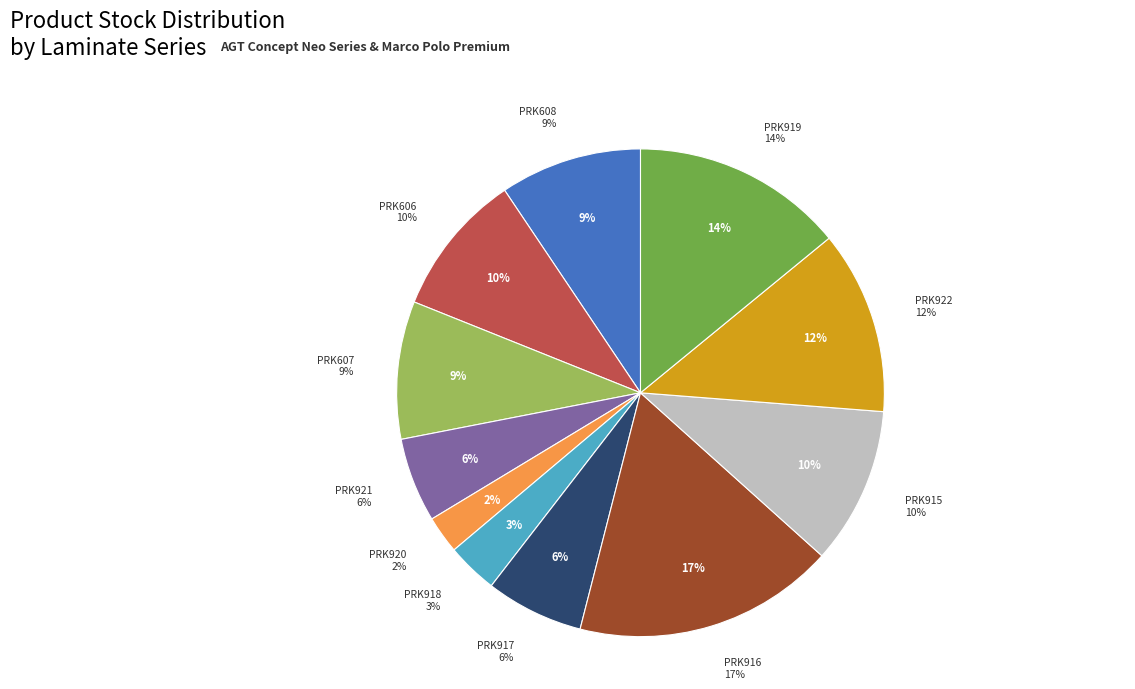

Rank the categories by value from highest to lowest.

PRK916, PRK919, PRK922, PRK915, PRK606, PRK608, PRK607, PRK917, PRK921, PRK918, PRK920